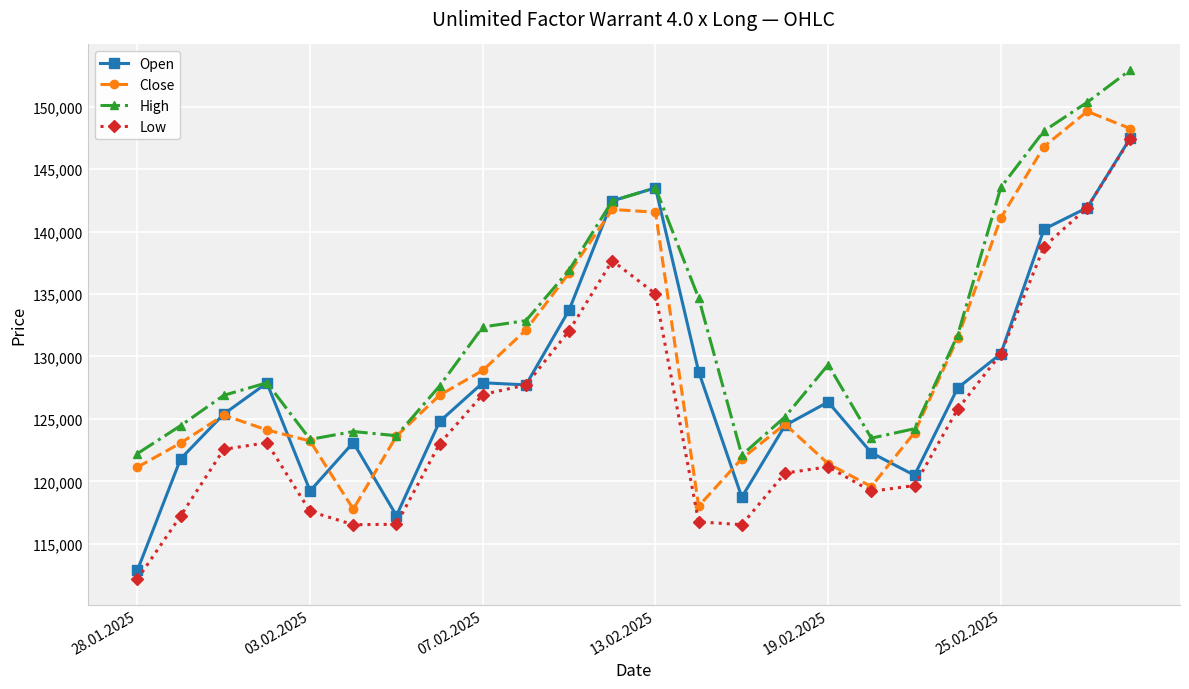

What is the minimum value shown in the chart?

112170